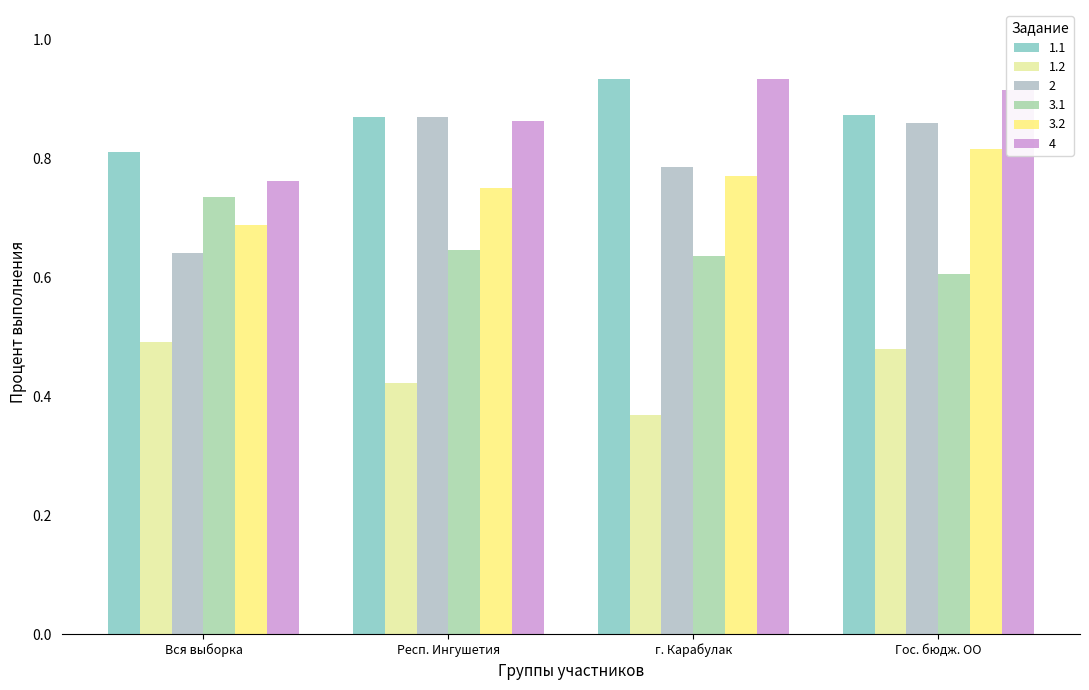

Reading right to left, what are all the values shown in this chart?

1.1: 0.9	0.9	0.9	0.8
1.2: 0.5	0.4	0.4	0.5
2: 0.9	0.8	0.9	0.6
3.1: 0.6	0.6	0.6	0.7
3.2: 0.8	0.8	0.8	0.7
4: 0.9	0.9	0.9	0.8